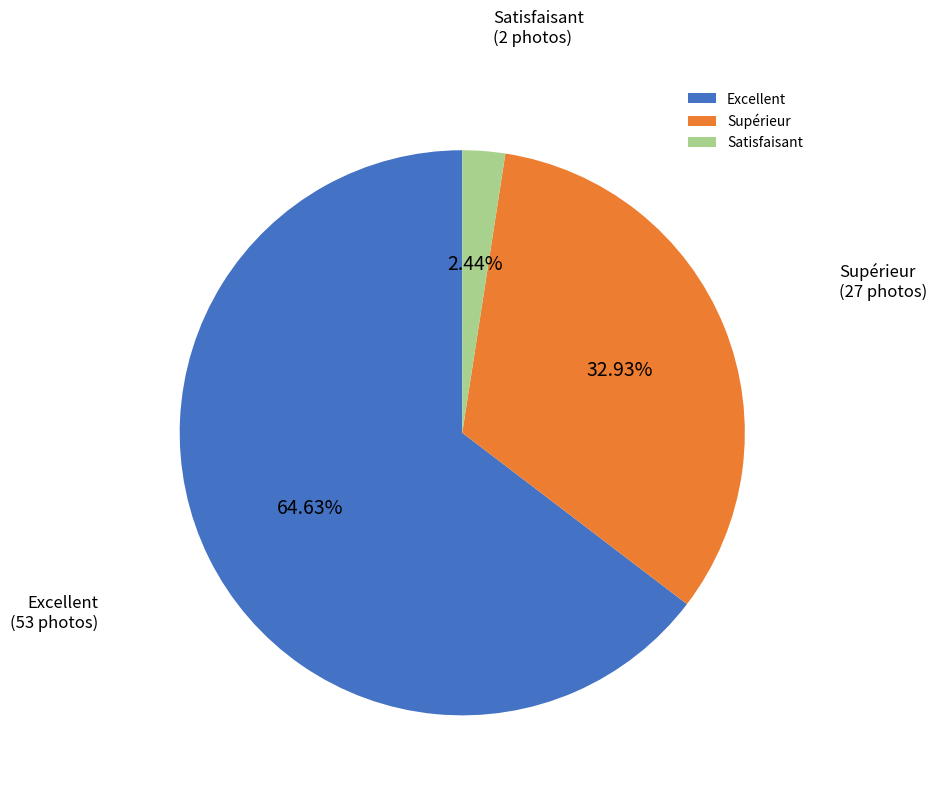

Which category accounts for the majority?

Excellent